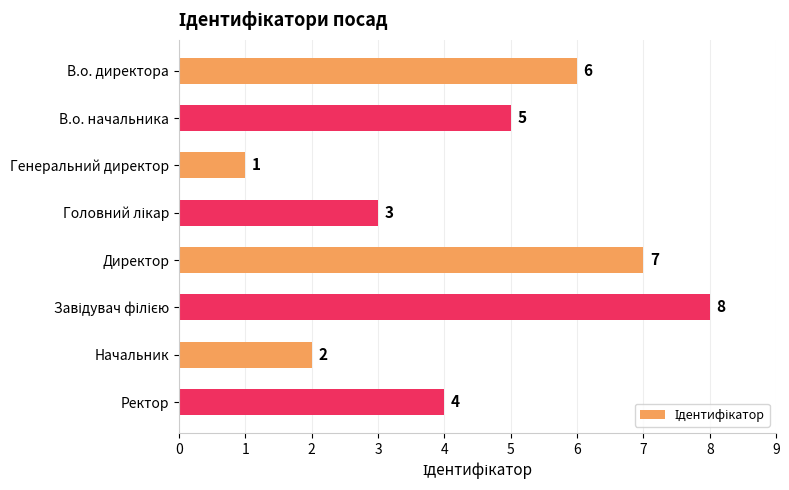

At which category does the chart reach its minimum across all series?

Генеральний директор